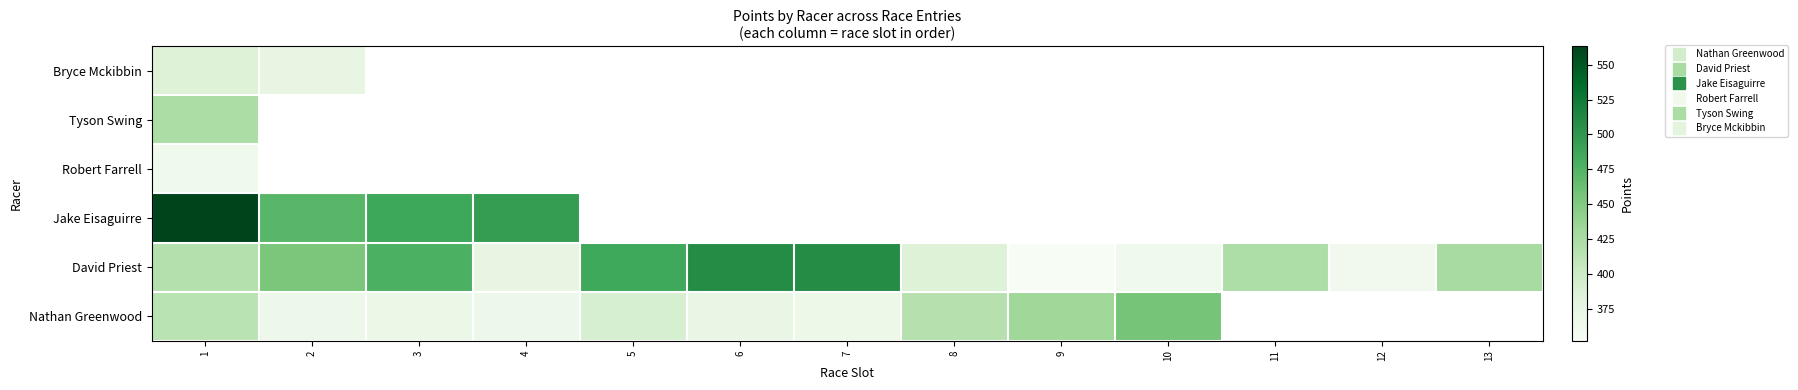

At how many categories does at least one series exceed 478?

6